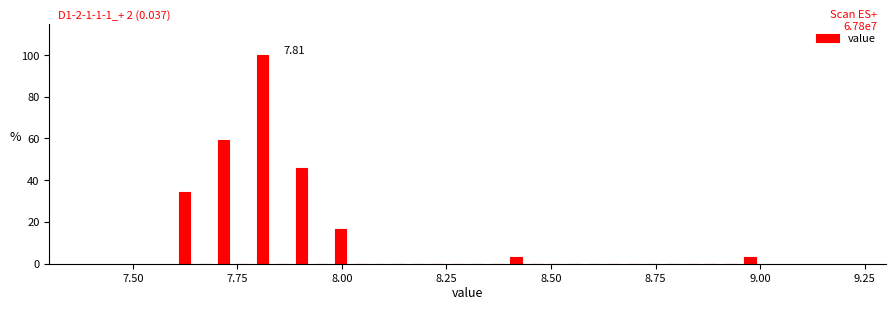

Around what value on the x-axis is the tallest bar? Give the approximate position of its centre, as read against the axis.

7.80